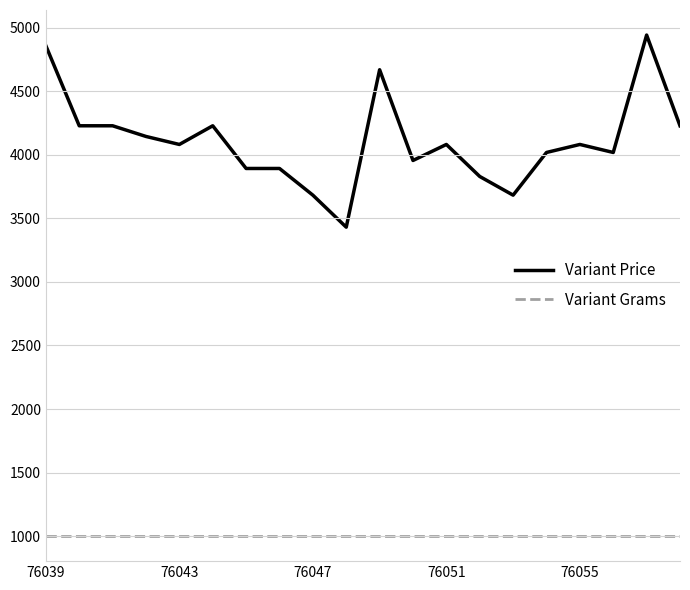

How many series are shown in this chart?

2